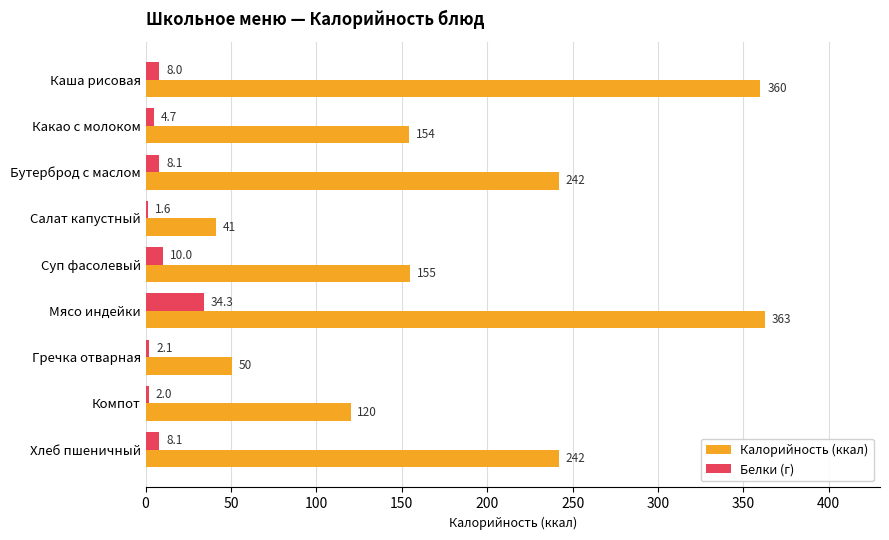

List the series in order of their overall mean, highest first.

Калорийность (ккал), Белки (г)